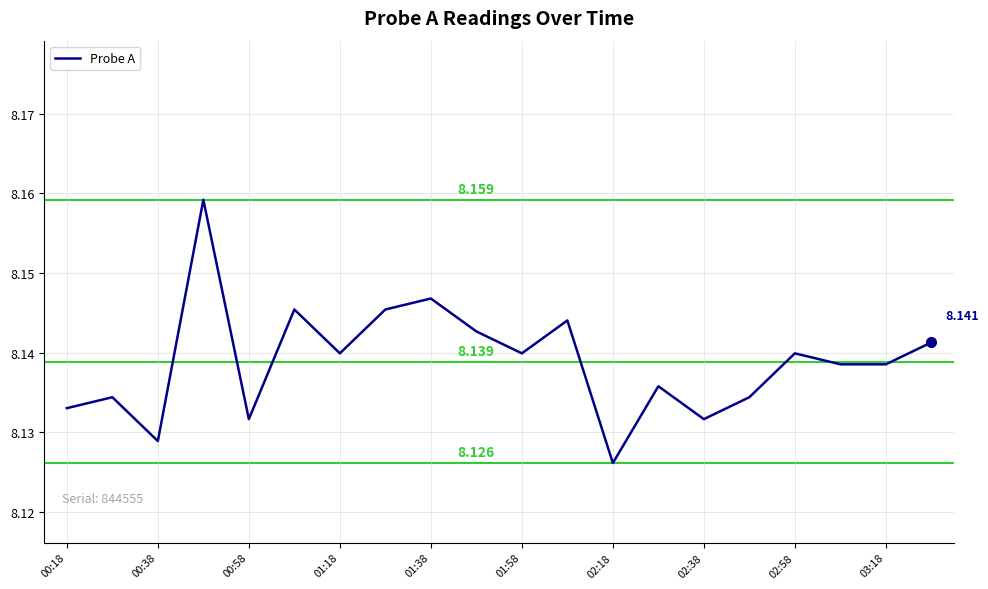

Does the chart display data point markers on the line(s)?

No